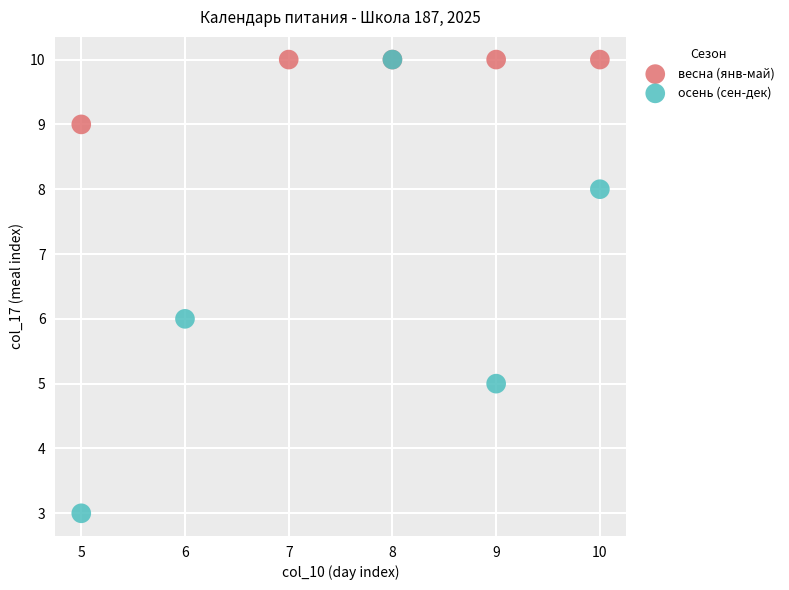

Which series has the widest spread of Y values?

осень (сен-дек)